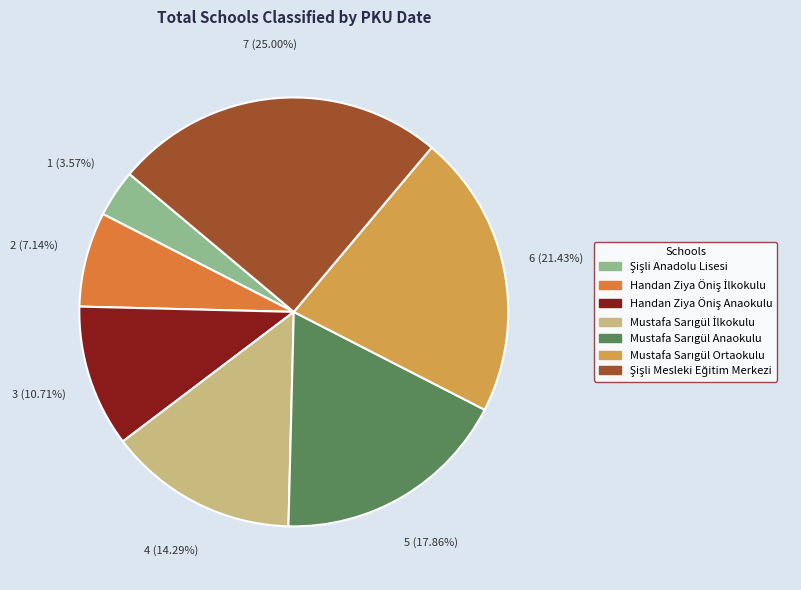

Does any single category account for the majority?

No